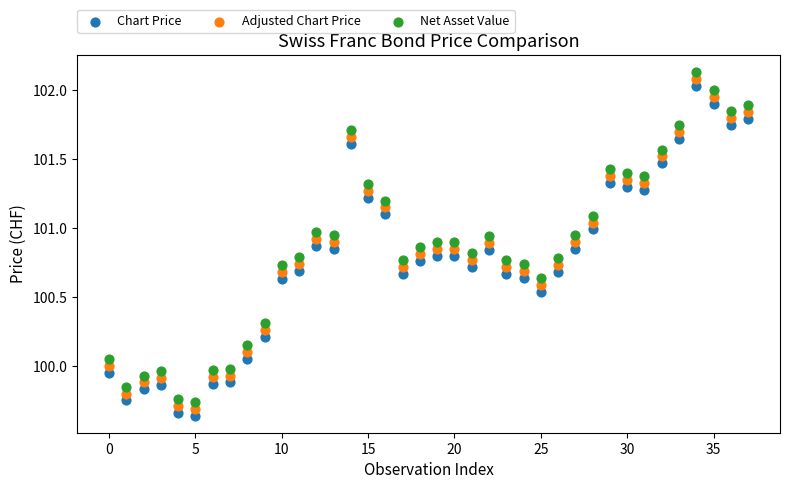

Which series reaches the maximum Y coordinate?

Net Asset Value